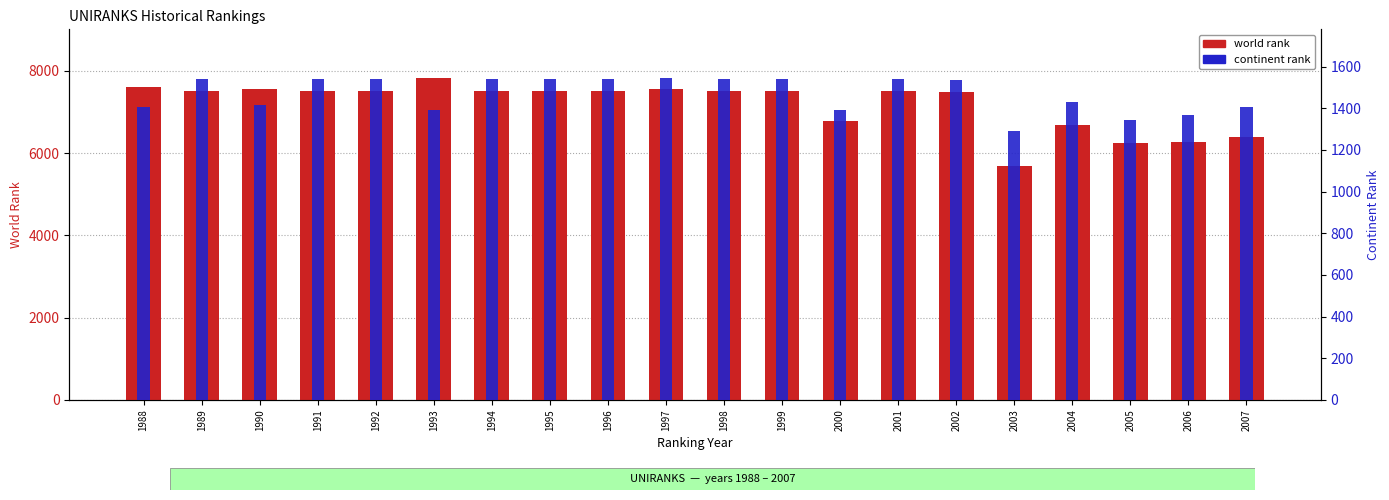

The value of continent rank at 1992 is 579. True or false?

False